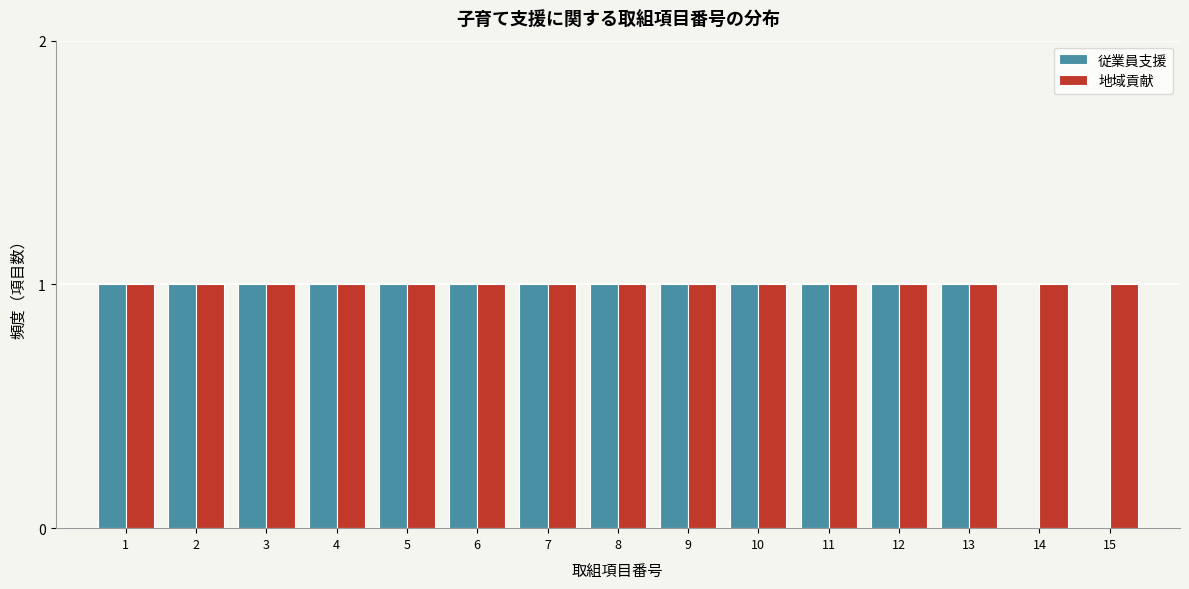

Reading left to right, what are all the values shown in this chart?

従業員支援: 1=1	2=1	3=1	4=1	5=1	6=1	7=1	8=1	9=1	10=1	11=1	12=1	13=1	14=0	15=0
地域貢献: 1=1	2=1	3=1	4=1	5=1	6=1	7=1	8=1	9=1	10=1	11=1	12=1	13=1	14=1	15=1